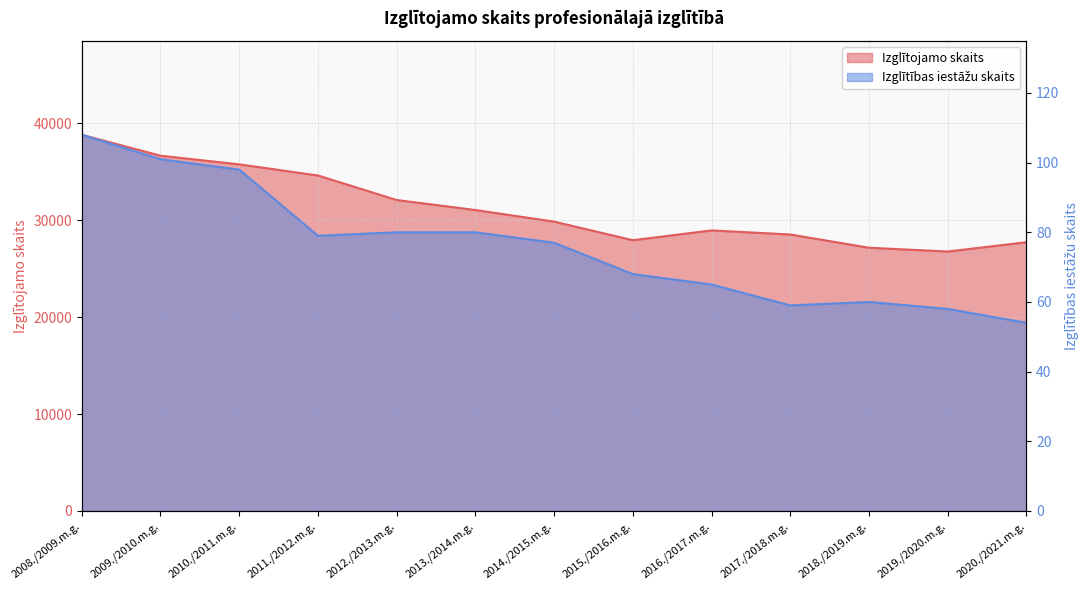

At how many categories does at least one series exceed 23033?

13